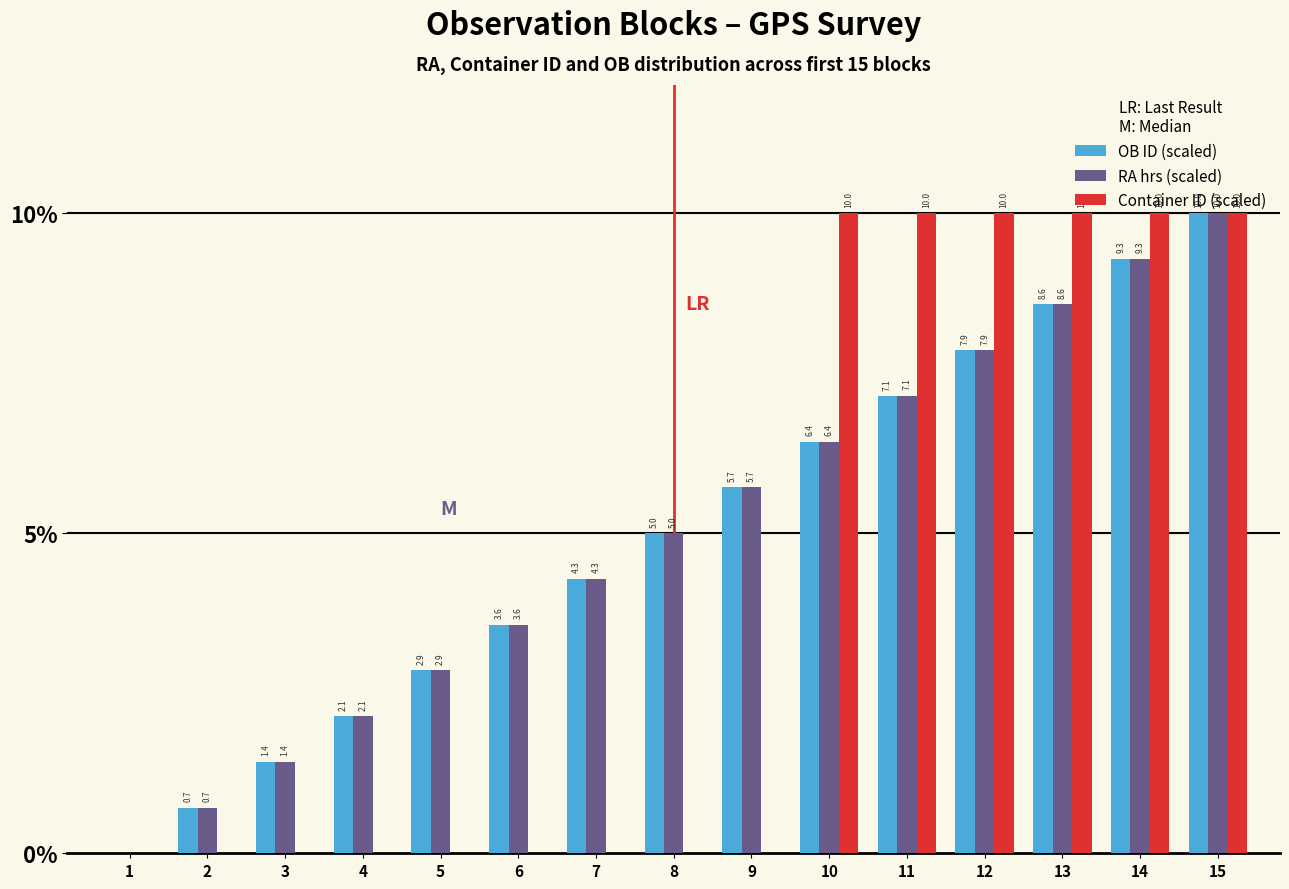

How many categories are shown in the chart?

15